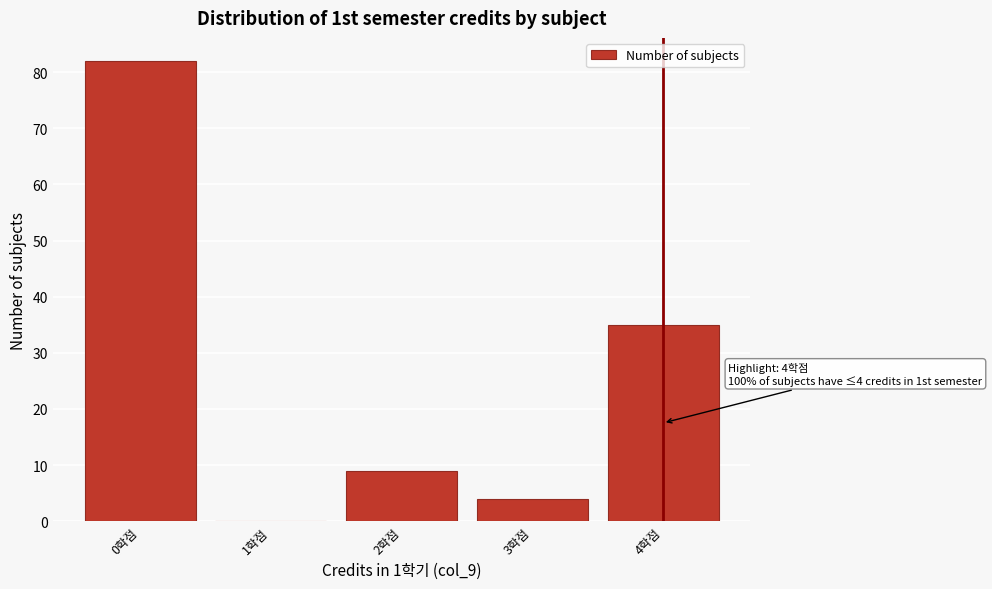

Over which range of the x-axis is the bar tallest?

-0.5 to 0.5